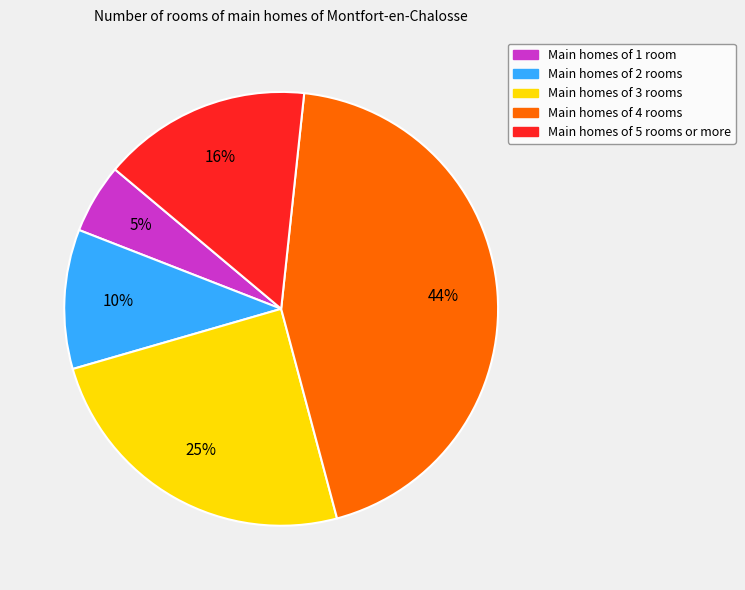

To the nearest percent, what portion does Main homes of 3 rooms represent?

25%